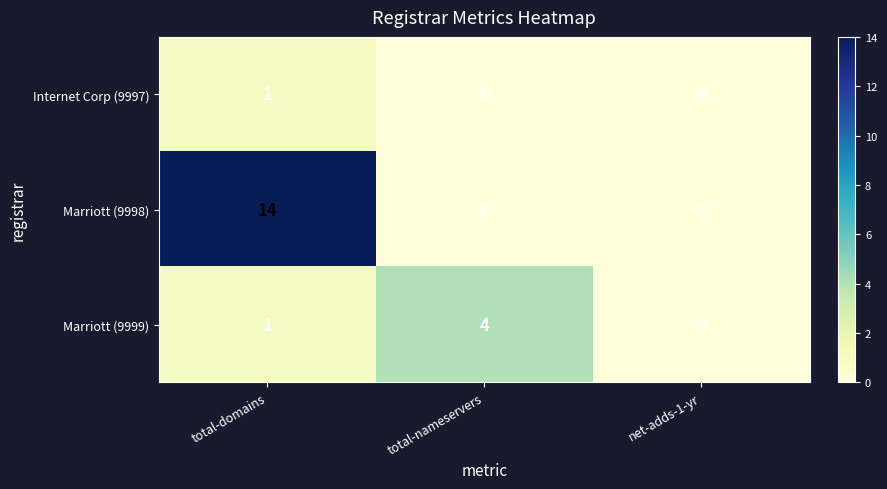

Which category has the highest value across all series?

total-domains